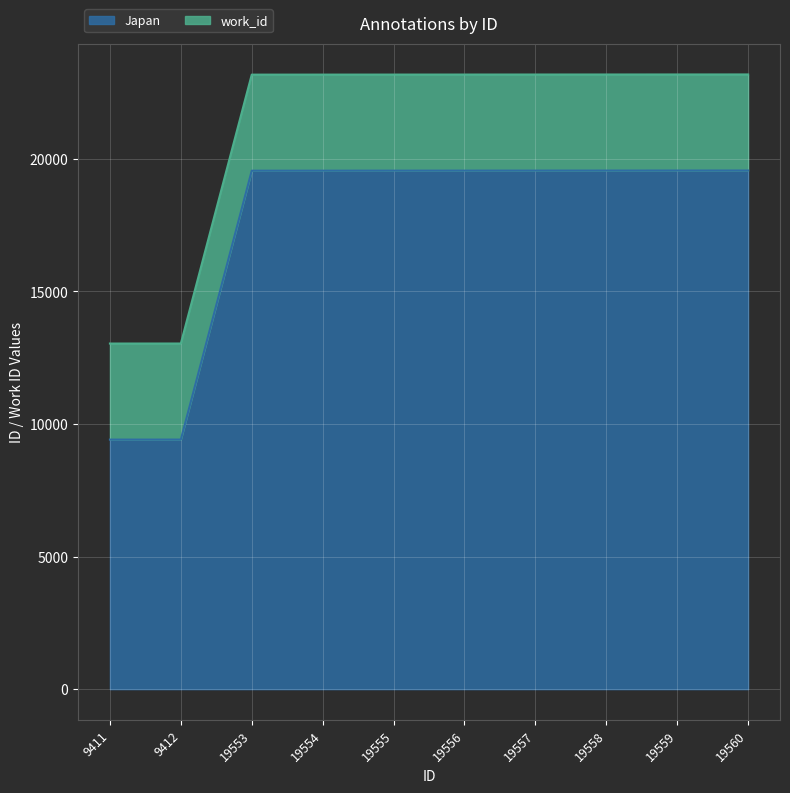

What is the change in value from 9411 to 19559?

+10148